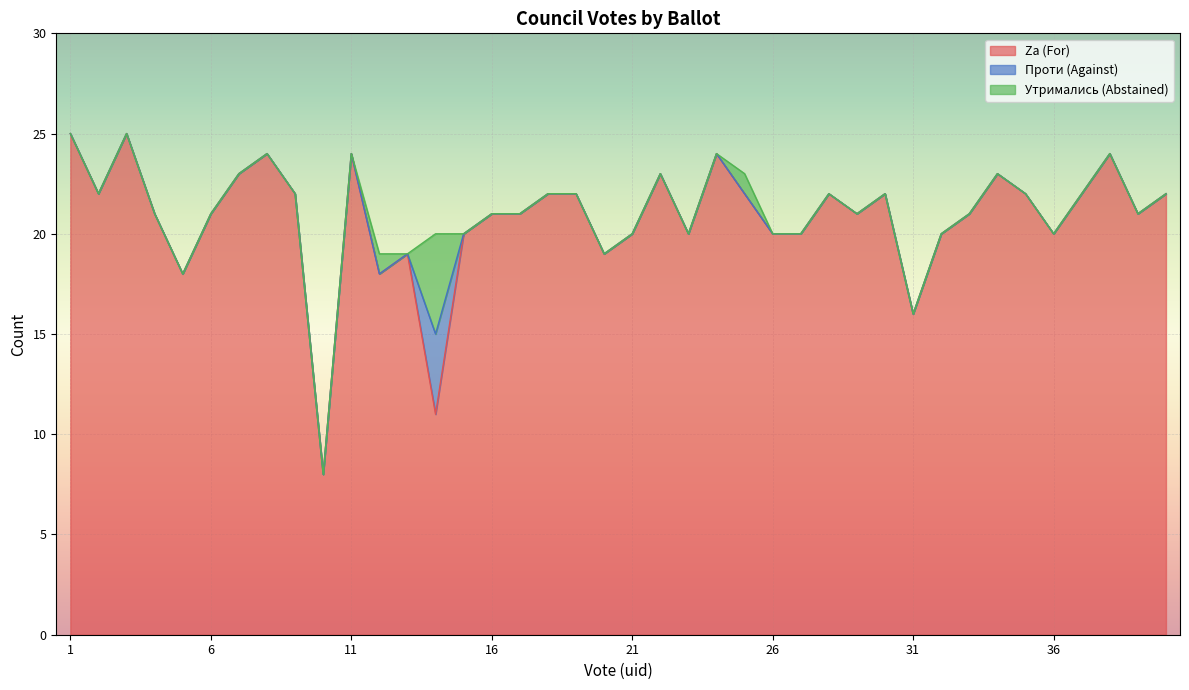

Count the number of categories in the chart.

40